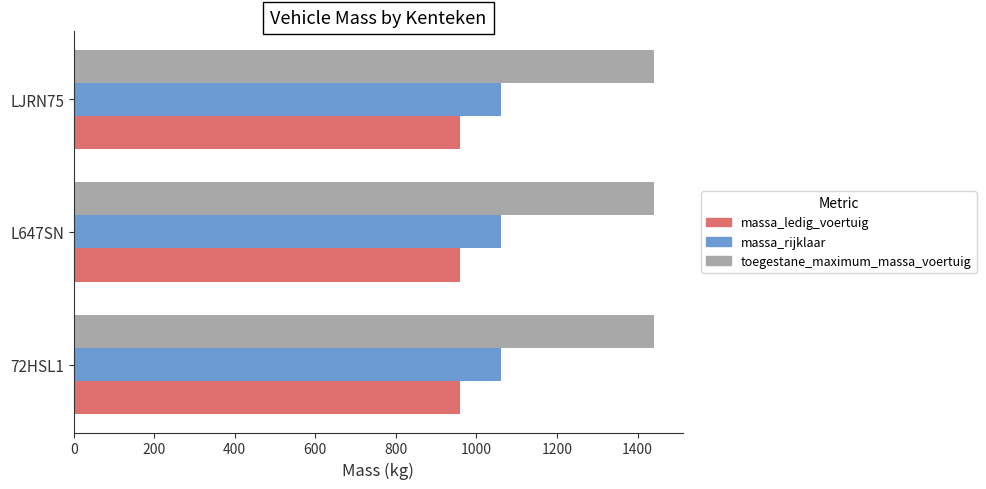

The value of toegestane_maximum_massa_voertuig at LJRN75 is 1440. True or false?

True